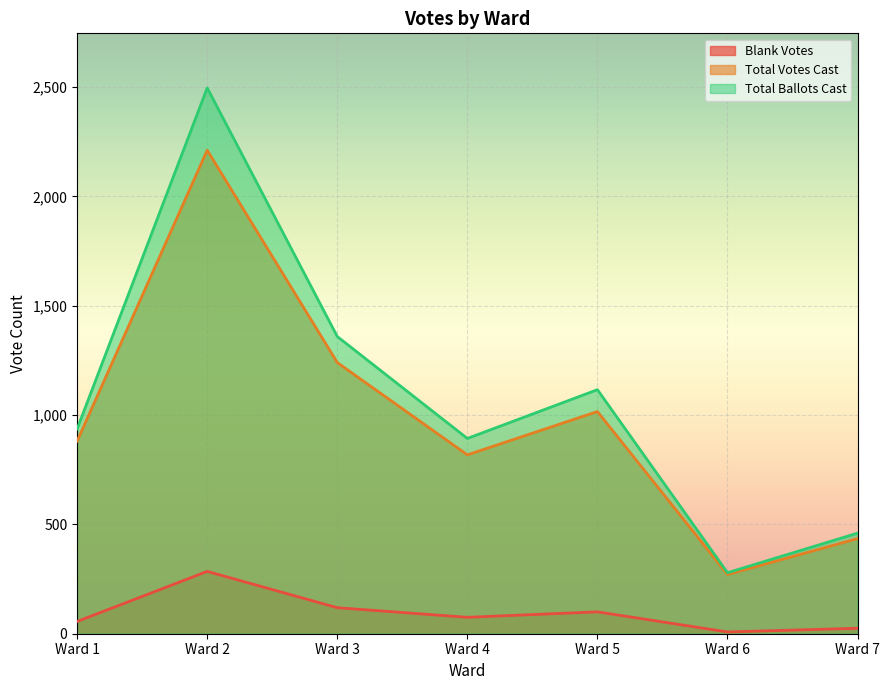

Which series has the largest total across all categories?

Total Ballots Cast